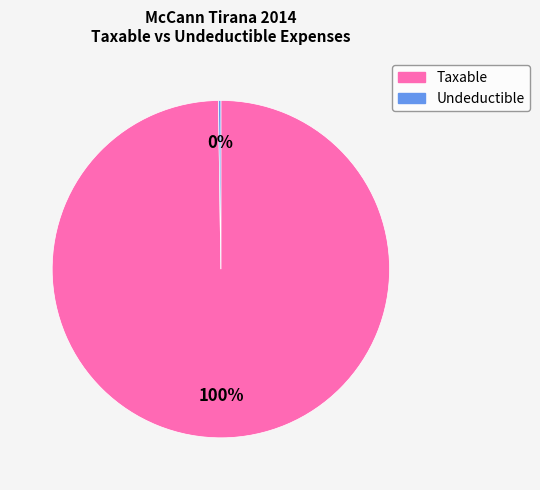

To the nearest percent, what is the average slice percentage?

50%